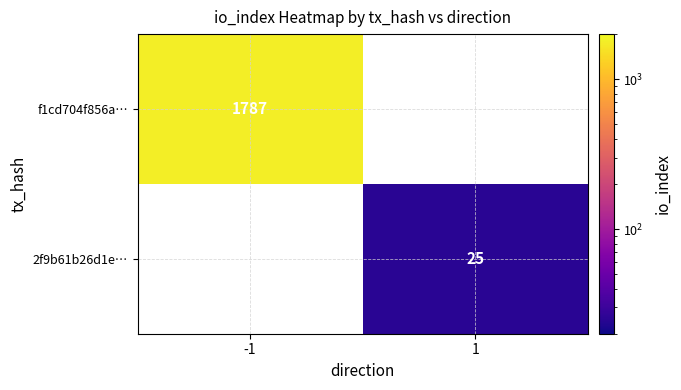

Is it true that f1cd704f856a… equals 485 at -1?

False